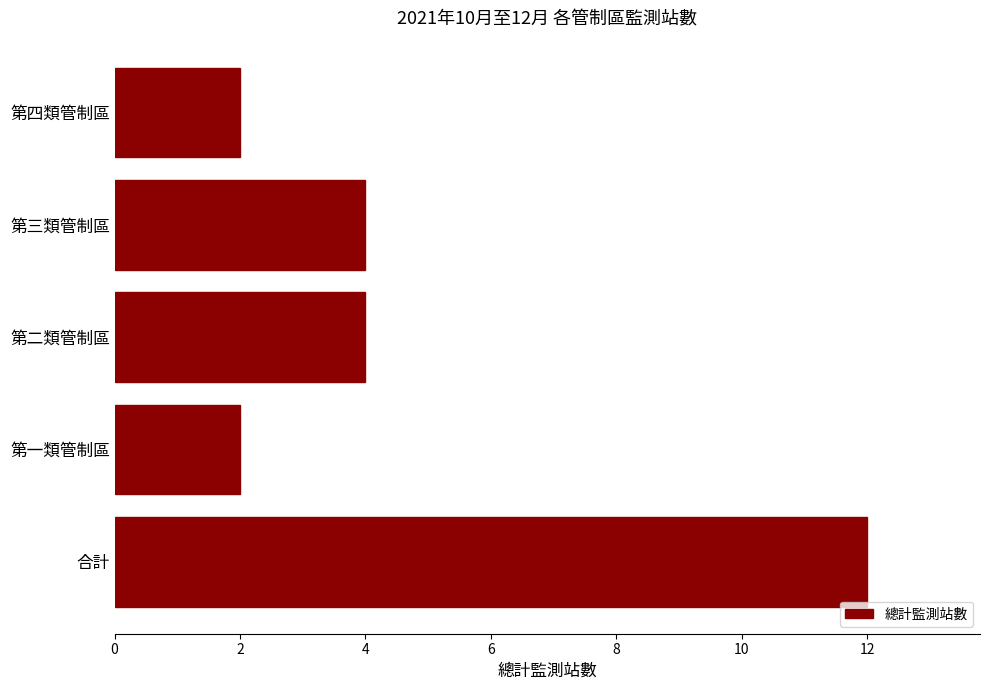

Approximately how many times larger is the value at 第一類管制區 compared to 第四類管制區?

1.0